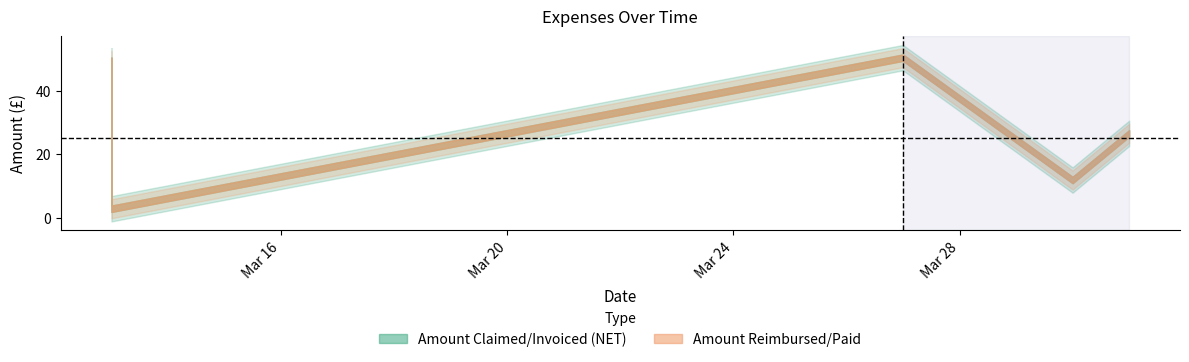

At which category is the sum across all series the highest?

2023-03-27